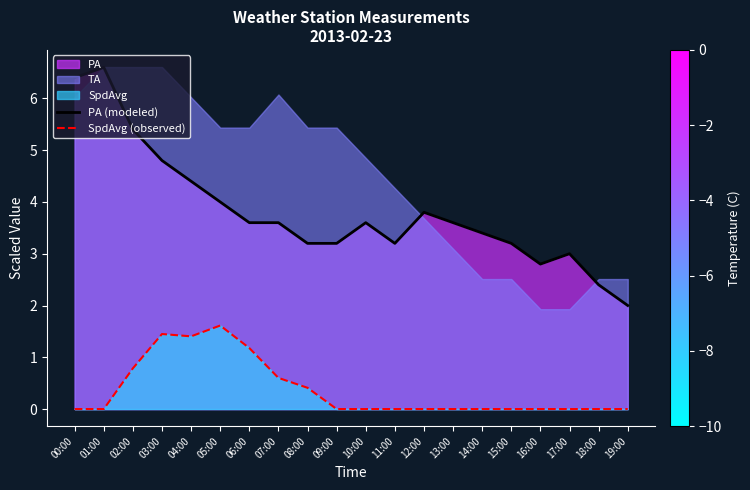

True or false: PA (modeled) and SpdAvg (observed) intersect in this chart.

False